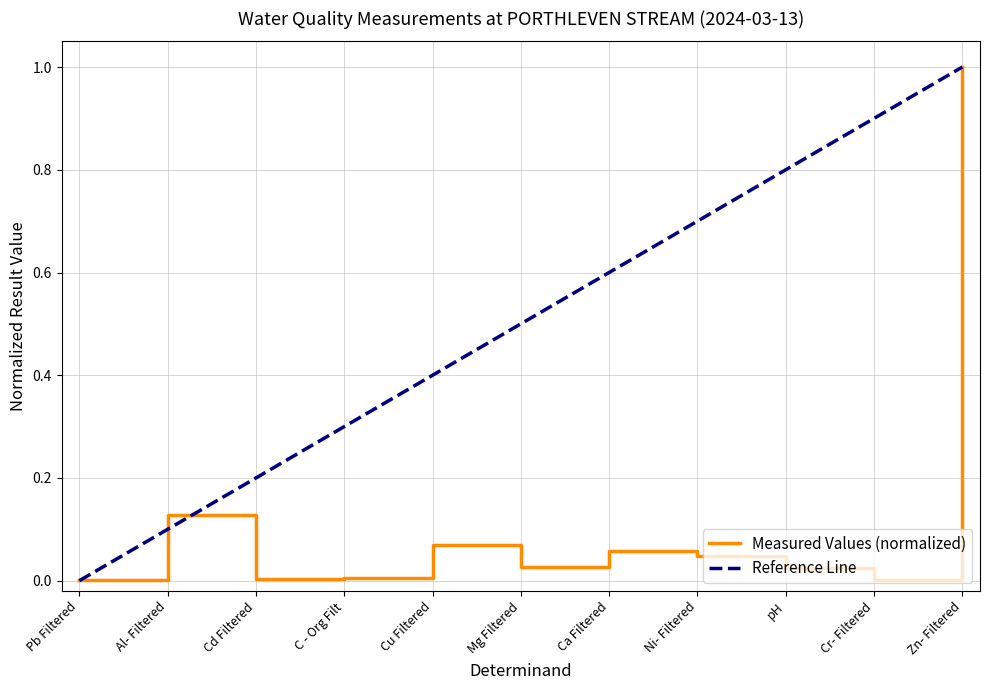

Does the chart have visible grid lines?

Yes